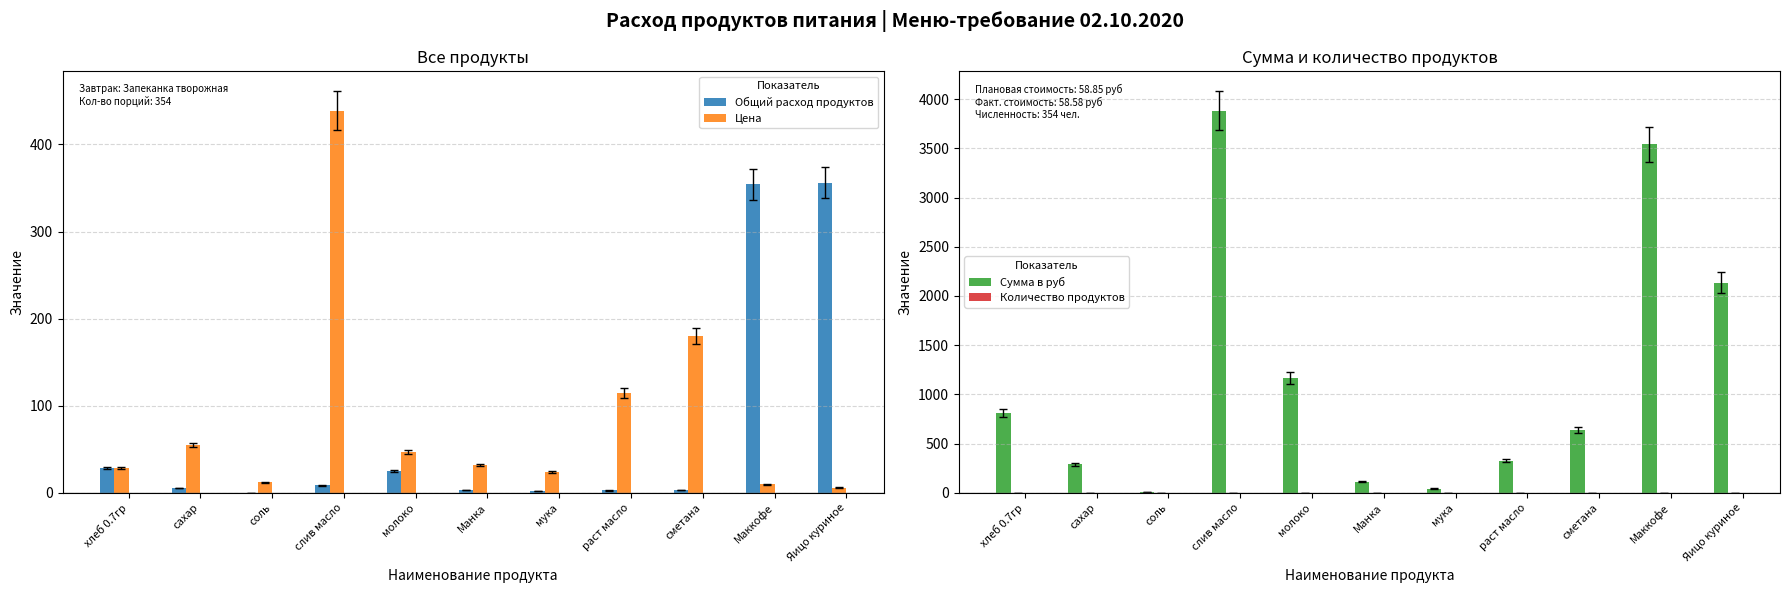

Reading right to left, transcribe all the data shown in this chart.

Общий расход продуктов: 356.0	354.0	3.5	2.8	1.8	3.5	24.8	8.8	0.4	5.3	28.3
Цена: 6.0	10.0	180.0	115.0	24.0	32.0	47.0	438.9	12.0	55.0	28.6
Сумма в руб: 2136.0	3540.0	637.2	325.7	42.5	113.3	1164.7	3884.2	4.2	292.1	809.1
Количество продуктов: 1.0	1.0	0.0	0.0	0.0	0.0	0.1	0.0	0.0	0.0	0.1